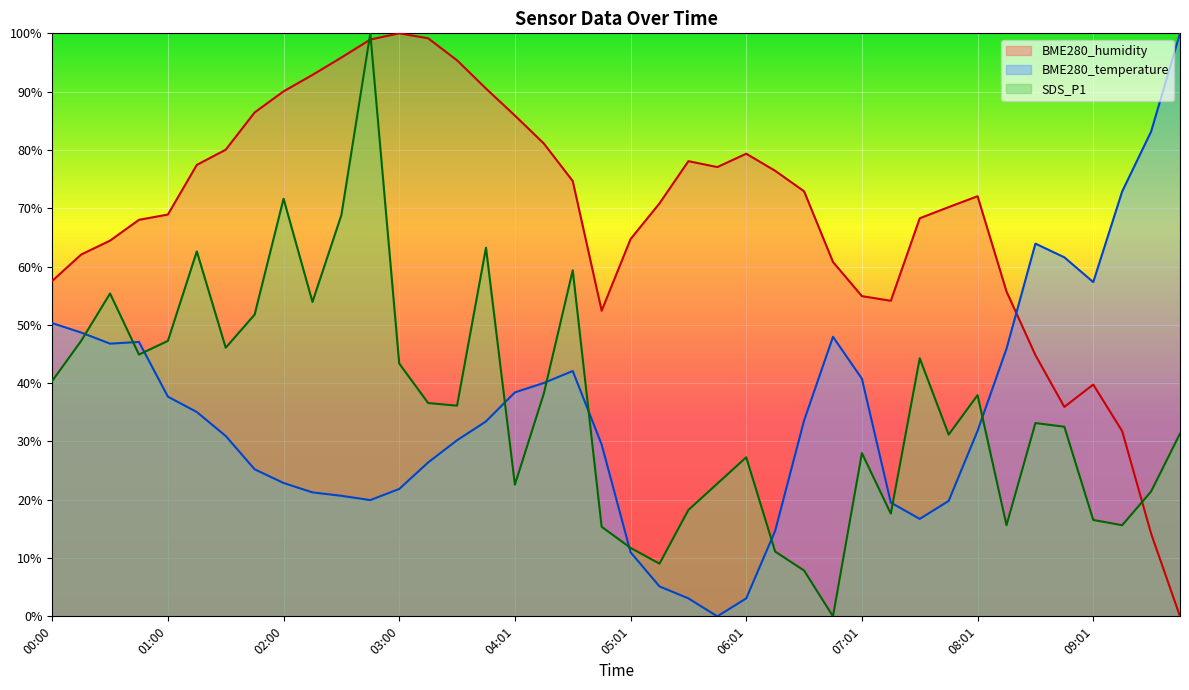

What are all the series names shown in the legend?

BME280_humidity, BME280_temperature, SDS_P1